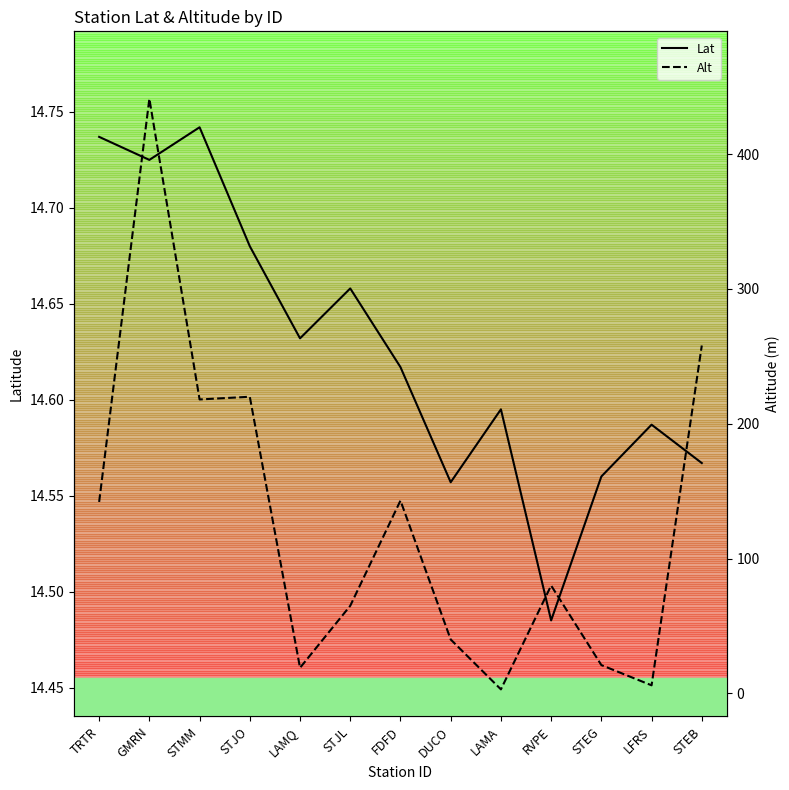

How many lines are shown in the chart?

2